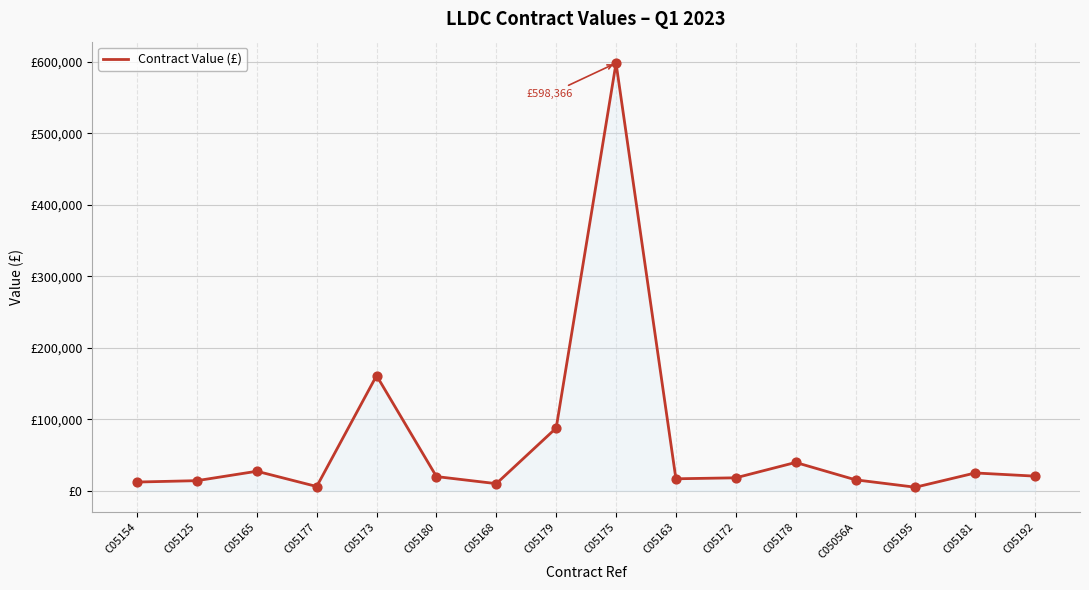

What is the ratio of the value at C05195 to the value at C05177?

0.8